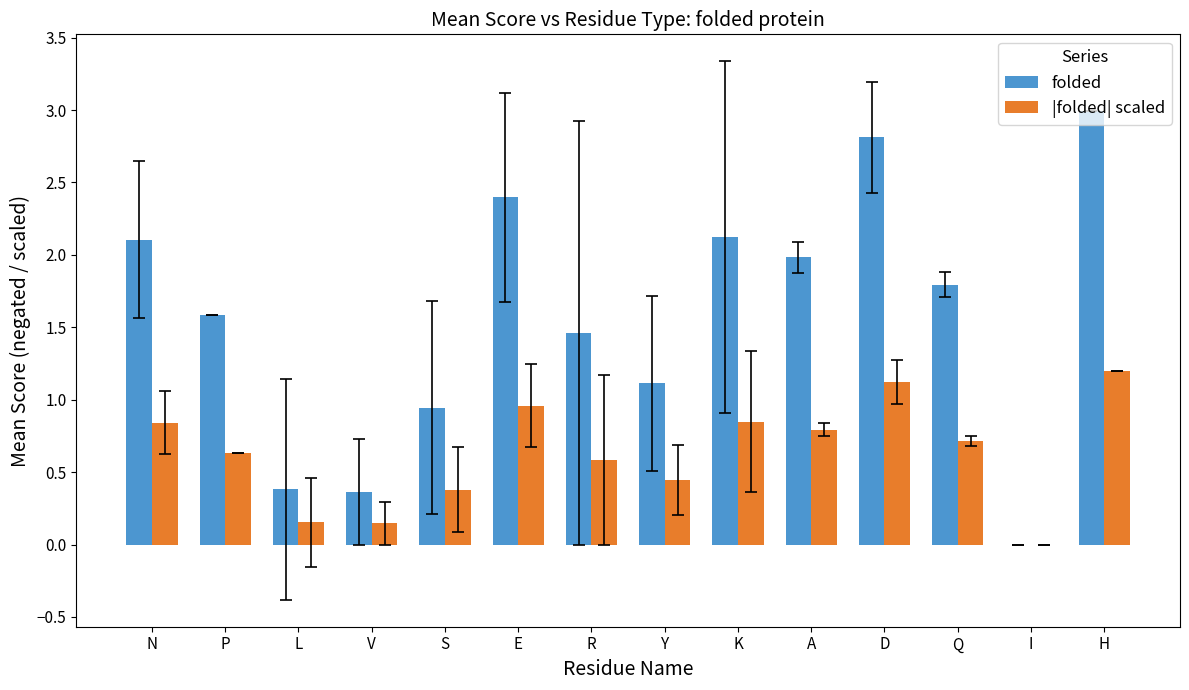

How many positive values does the |folded| scaled series have?

13